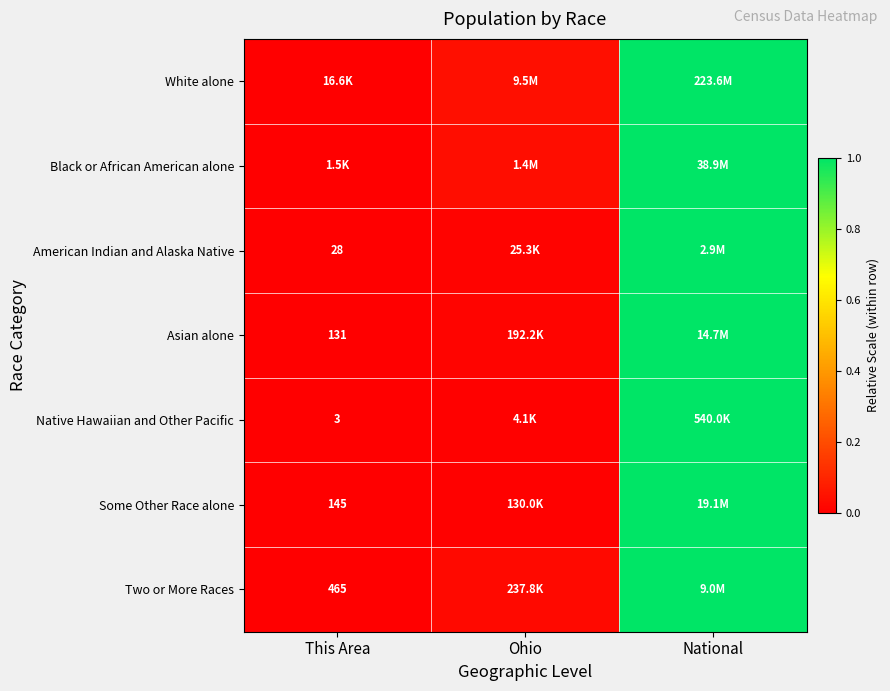

Which series changed the most between This Area and Ohio?

White alone